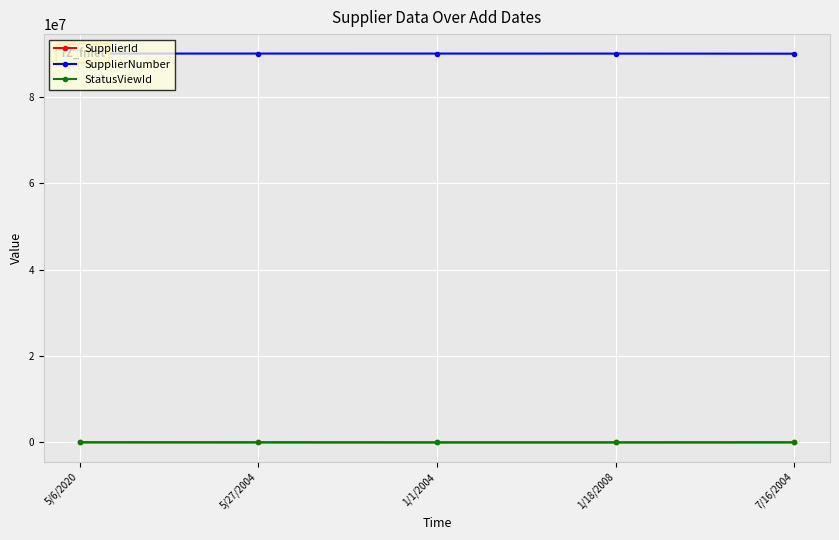

True or false: StatusViewId has more than 2 interior local peaks.

False